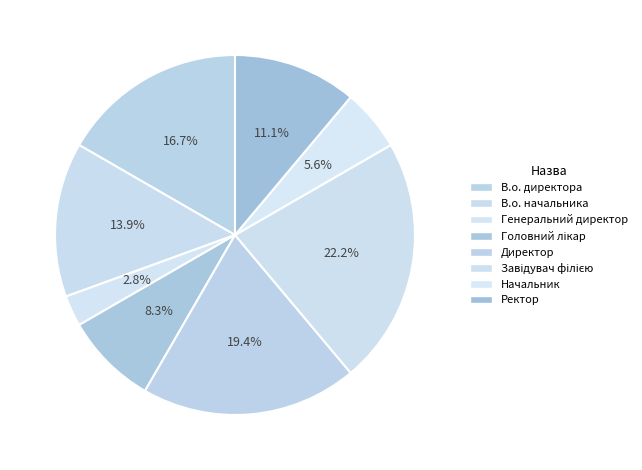

How much of the chart is everything except Завідувач філією?

77.8%